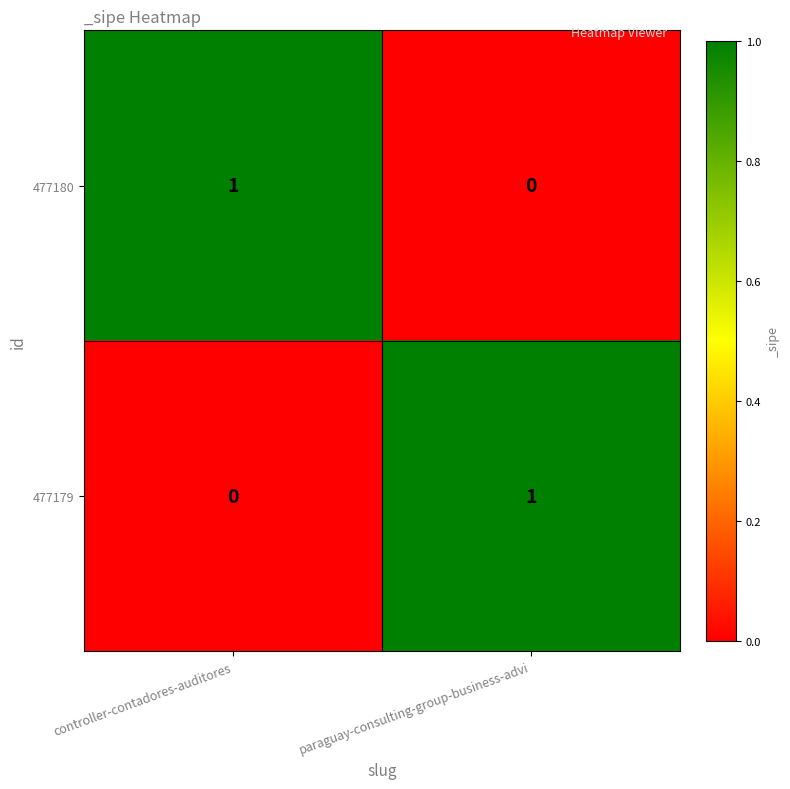

At which label does 477180 reach its minimum?

paraguay-consulting-group-business-advi